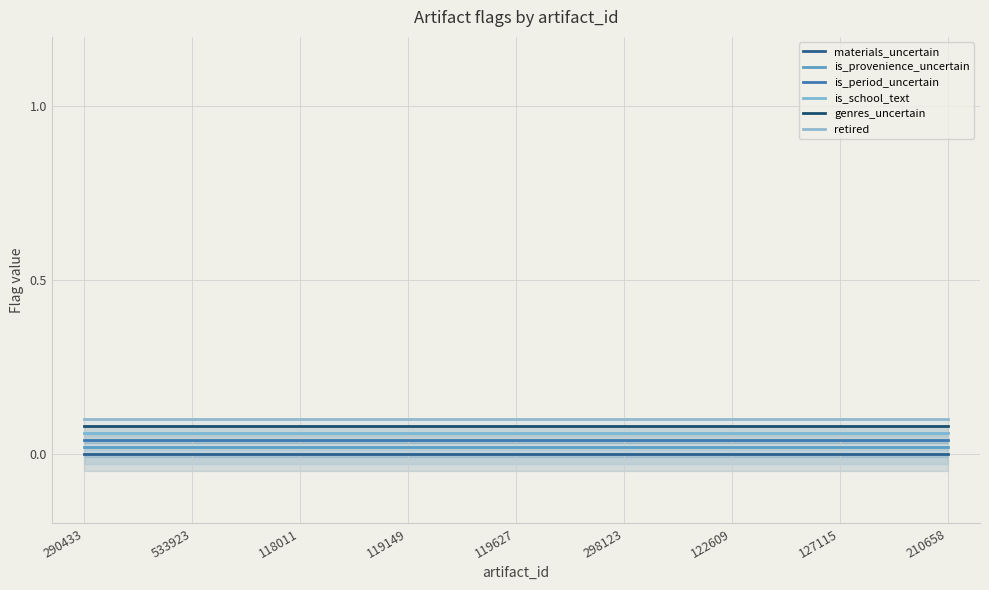

At which label does is_school_text reach its peak?

290433